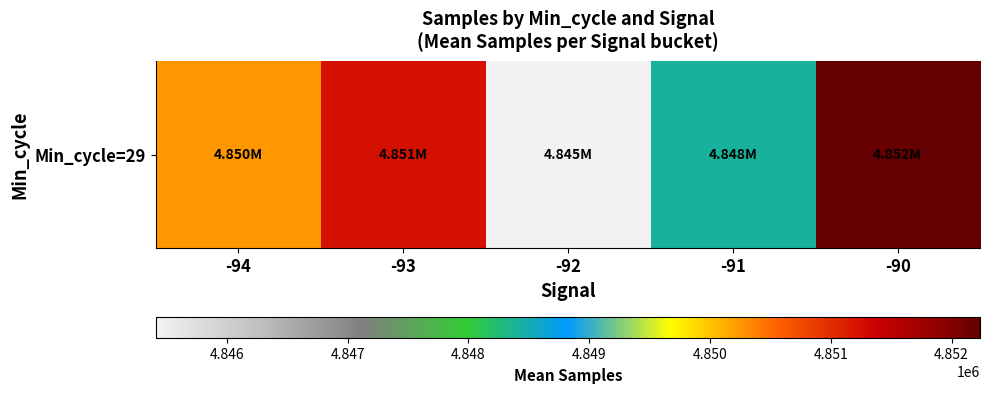

List the labels in order of value, largest first.

-90, -93, -94, -91, -92